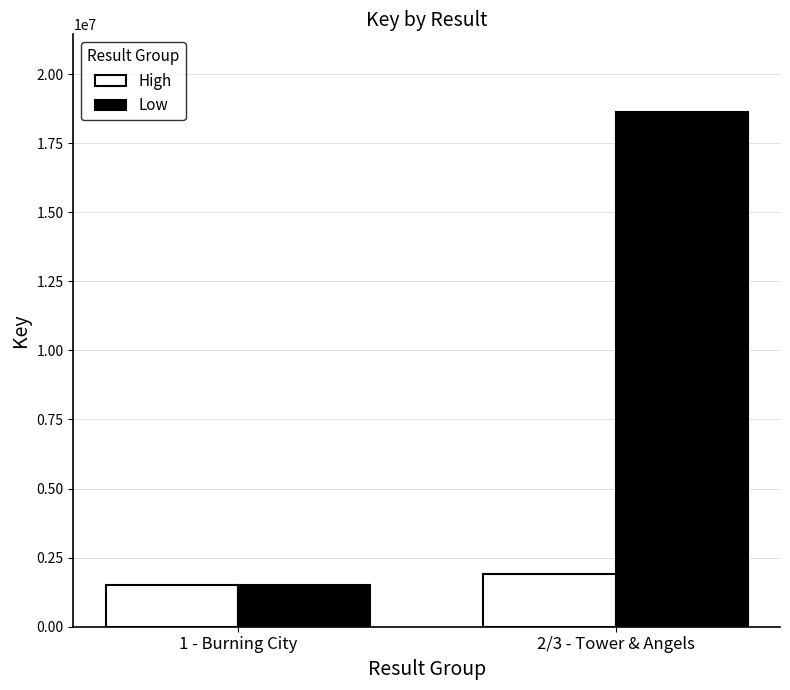

The High series shows 1516235 at 1 - Burning City. True or false?

True